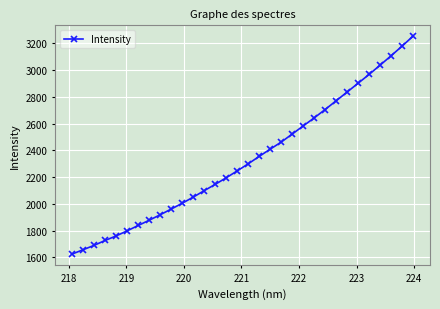

What is the value of the 4th point from the left?

1726.7